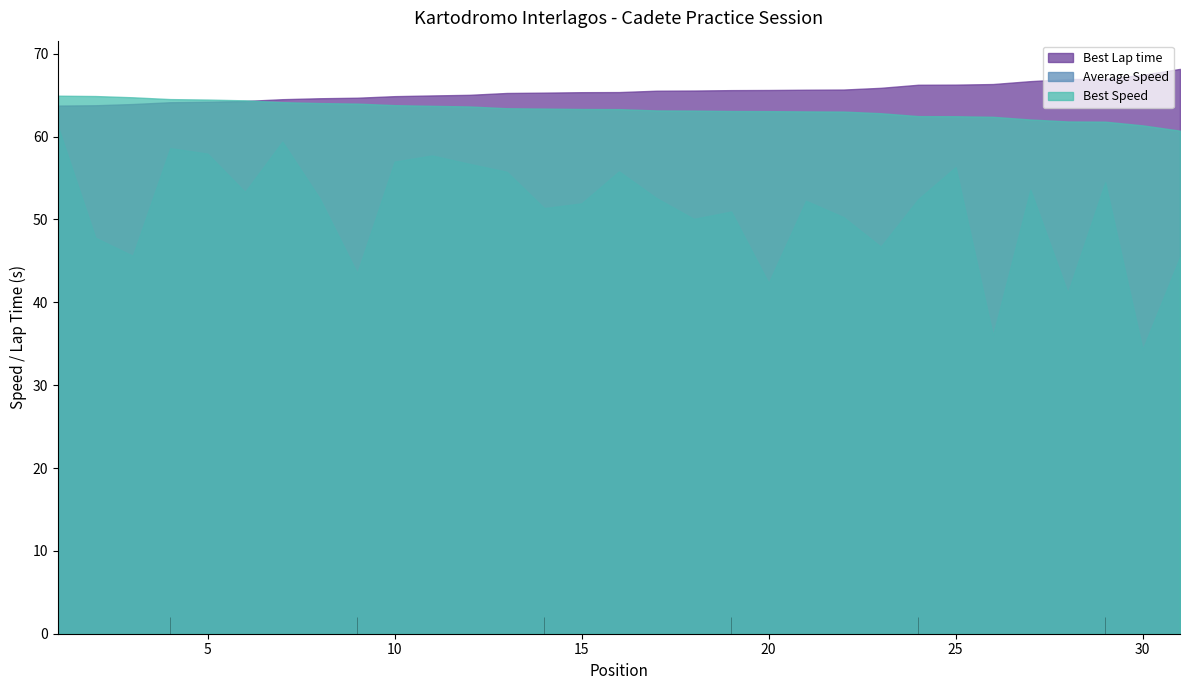

Reading left to right, transcribe all the data shown in this chart.

Best Lap time: 1=63.7	2=63.8	3=63.9	4=64.2	5=64.2	6=64.3	7=64.5	8=64.6	9=64.7	10=64.9	11=65.0	12=65.0	13=65.3	14=65.3	15=65.4	16=65.4	17=65.5	18=65.6	19=65.6	20=65.6	21=65.7	22=65.7	23=65.9	24=66.3	25=66.3	26=66.3	27=66.7	28=67.0	29=67.0	30=67.5	31=68.2
Average Speed: 1=61.2	2=47.8	3=45.6	4=58.6	5=58.0	6=53.3	7=59.4	8=52.5	9=43.5	10=57.0	11=57.7	12=56.7	13=55.8	14=51.4	15=51.9	16=55.8	17=52.6	18=50.1	19=51.0	20=42.3	21=52.3	22=50.3	23=46.7	24=52.4	25=56.3	26=36.0	27=53.6	28=41.1	29=54.5	30=34.3	31=45.5
Best Speed: 1=64.9	2=64.9	3=64.8	4=64.5	5=64.5	6=64.4	7=64.2	8=64.1	9=64.0	10=63.8	11=63.7	12=63.6	13=63.4	14=63.4	15=63.3	16=63.3	17=63.2	18=63.1	19=63.1	20=63.1	21=63.0	22=63.0	23=62.8	24=62.5	25=62.5	26=62.4	27=62.1	28=61.8	29=61.8	30=61.4	31=60.7